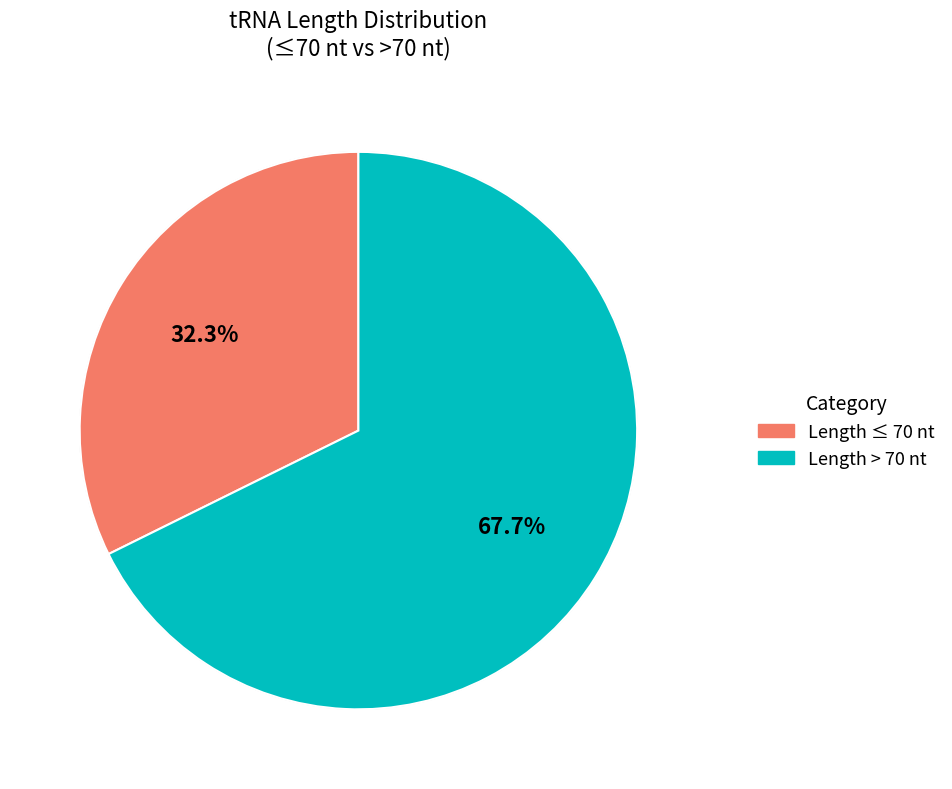

How many slices are in this pie chart?

2